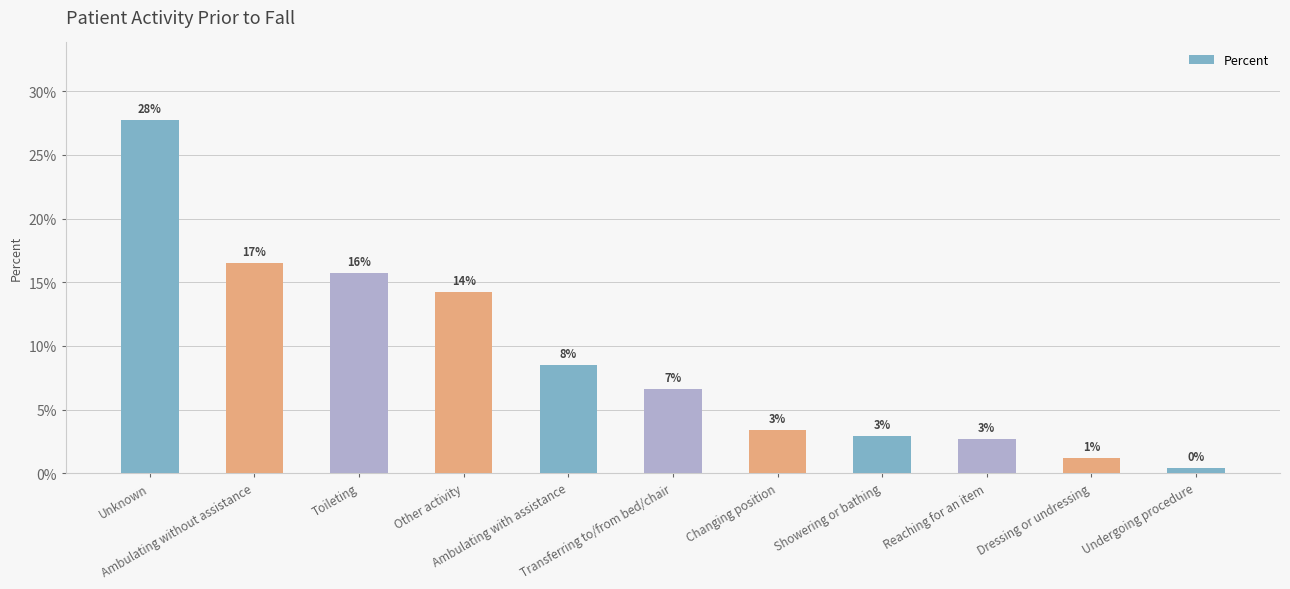

Are the bars horizontal?

No